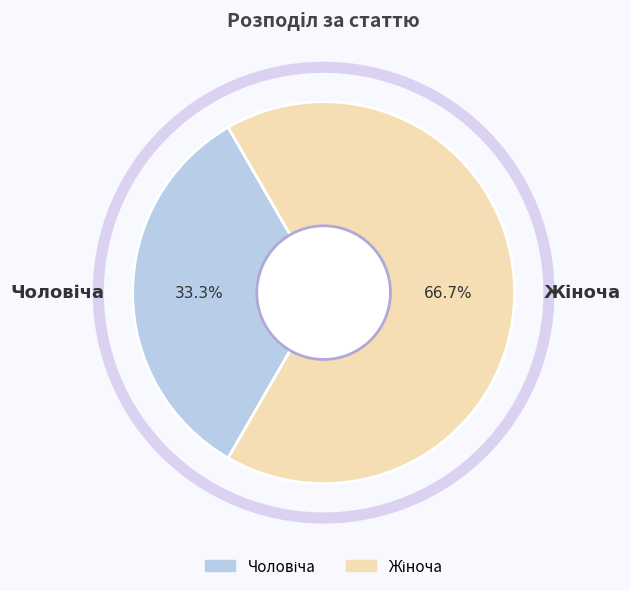

Is there a majority slice in this chart?

Yes